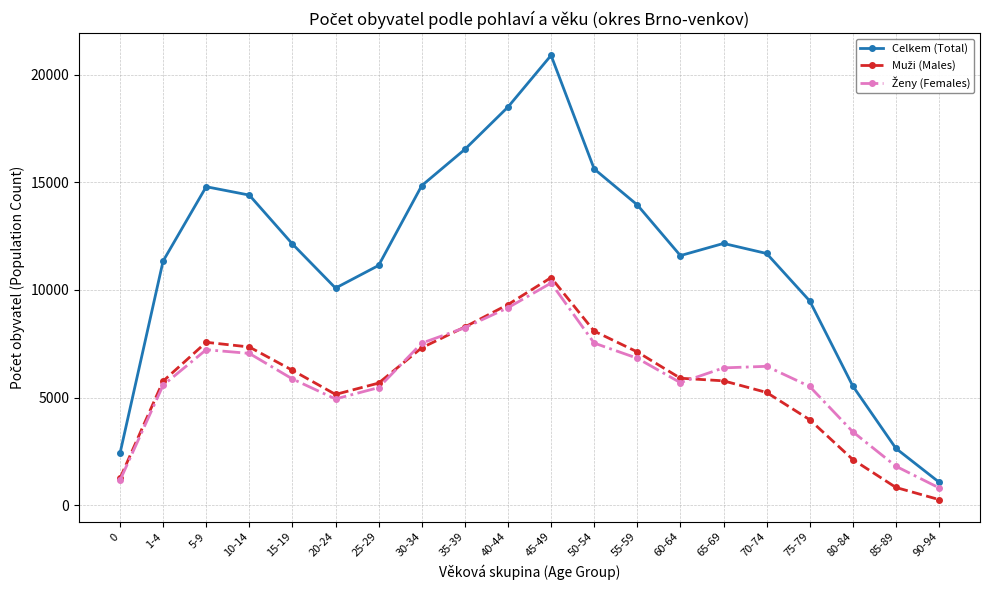

At how many categories does at least one series exceed 4476?

17